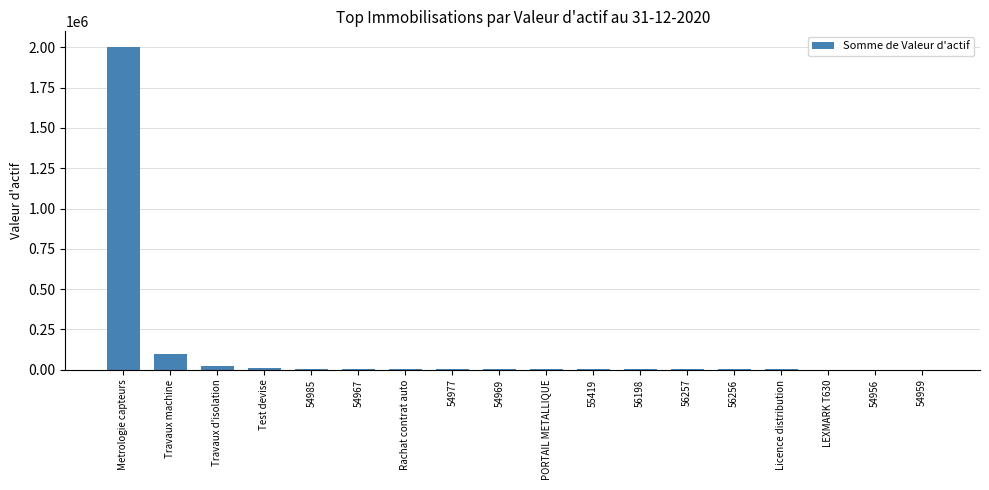

What is the difference between the values at 54969 and Rachat contrat auto?

136.8